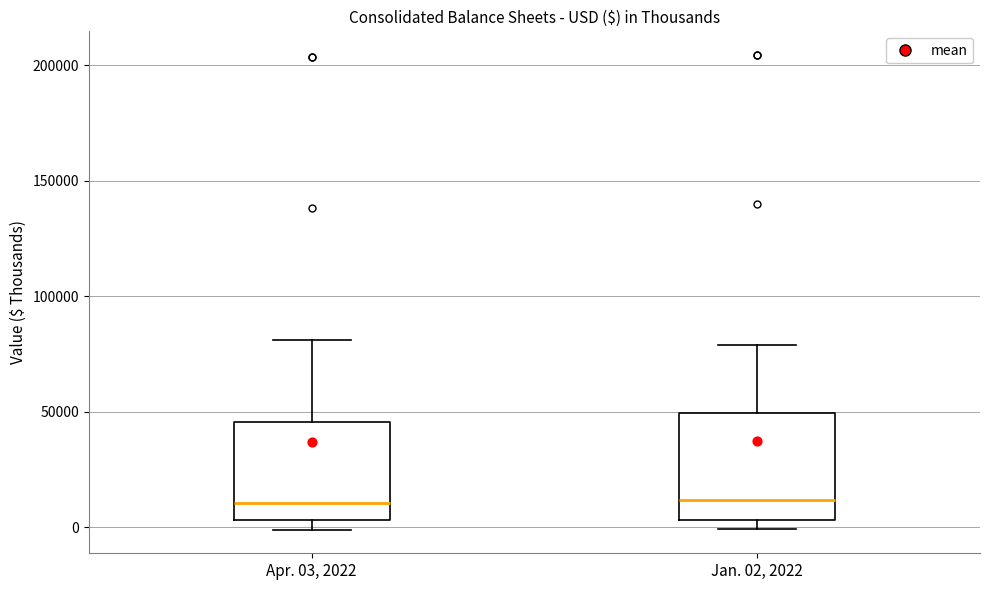

Where is the lower edge of the box for Jan. 02, 2022 on the y-axis? The values are not printed on the chart, so give them approximately, as read against the axis.

5000